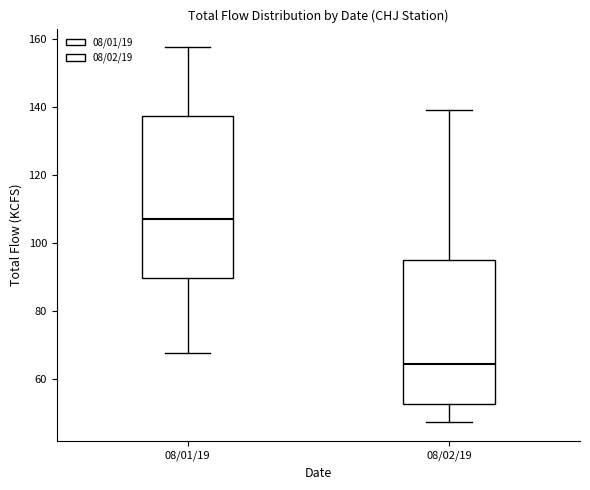

Reading left to right, read every box against the y-axis: the position of its median line, the range the box covers, and the ends of its whiskers. The values are not printed on the chart, so give them approximately, as read against the axis.

08/01/19: median 108, box 90 to 138, whiskers 68 to 158
08/02/19: median 64, box 52 to 96, whiskers 48 to 140